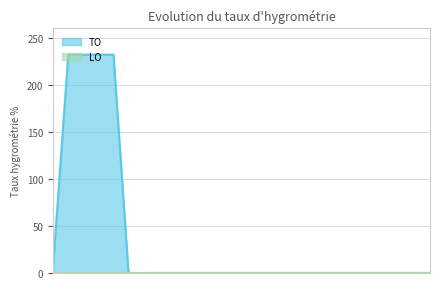

Reading left to right, what are all the values shown in this chart?

8	232	232	232	232	0	0	0	0	0	0	0	0	0	0	0	0	0	0	0	0	0	0	0	0	0